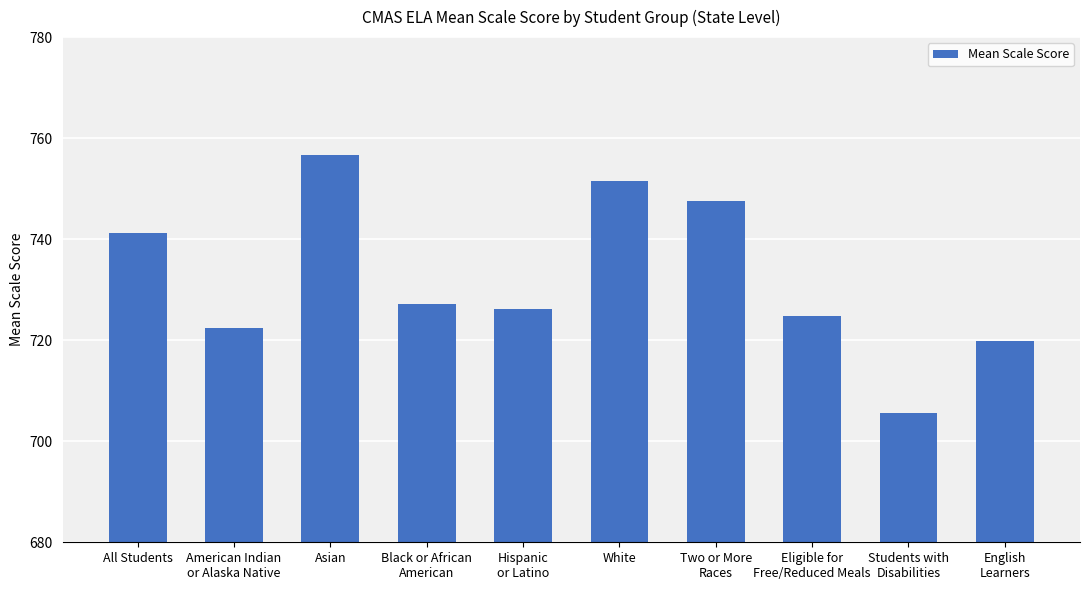

What is the difference between the values at All Students and Students with
Disabilities?

35.6